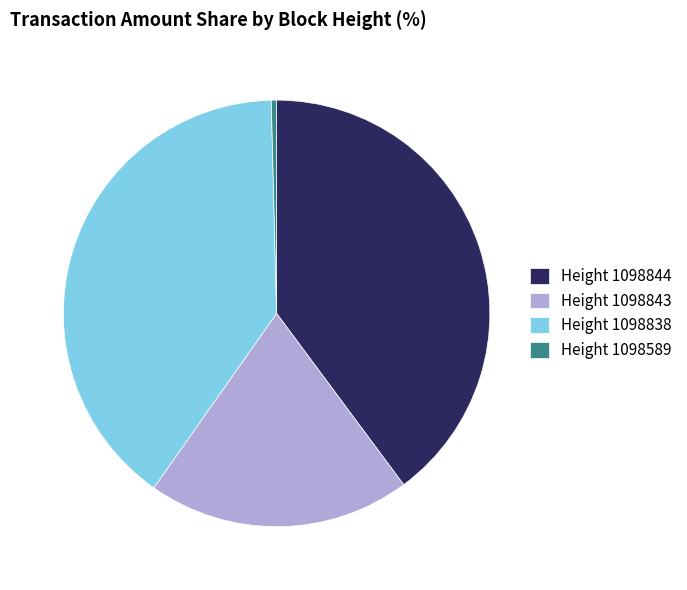

Does Height 1098589 account for over 50% of the chart?

No